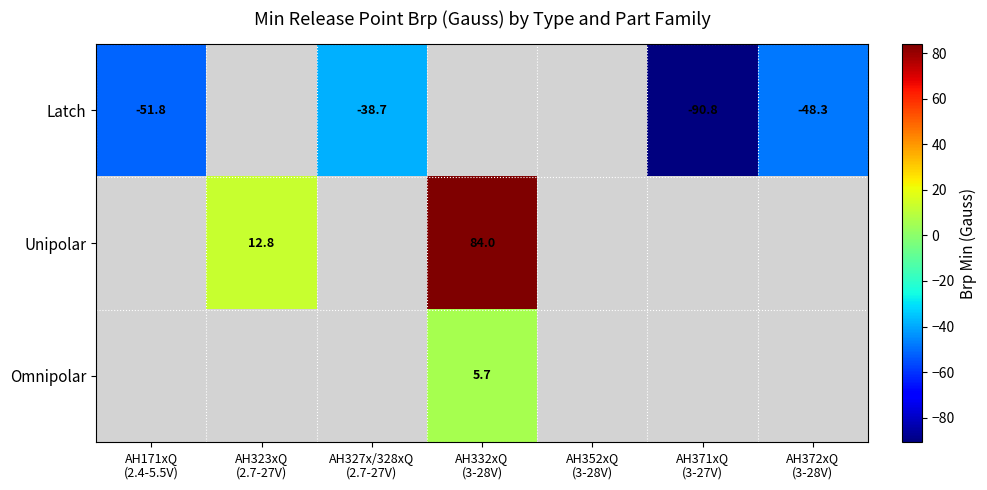

Between AH371xQ
(3-27V) and AH323xQ
(2.7-27V), which is larger?

AH323xQ
(2.7-27V)